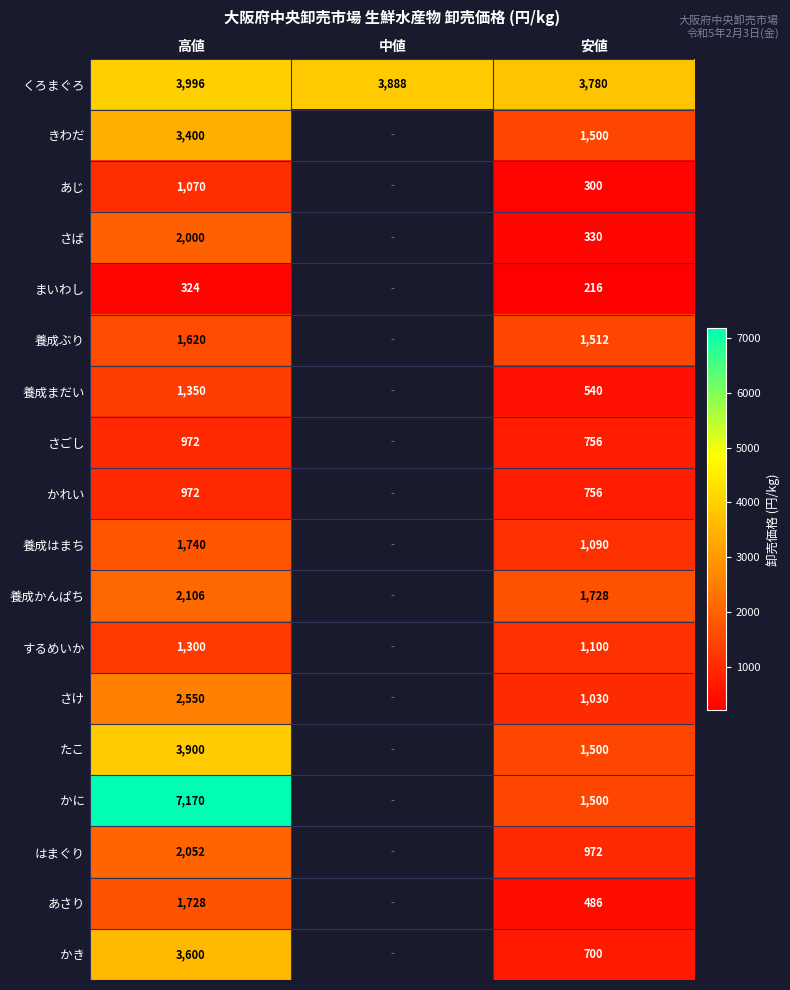

What is the spread (max minus min) of values at 安値?

3564